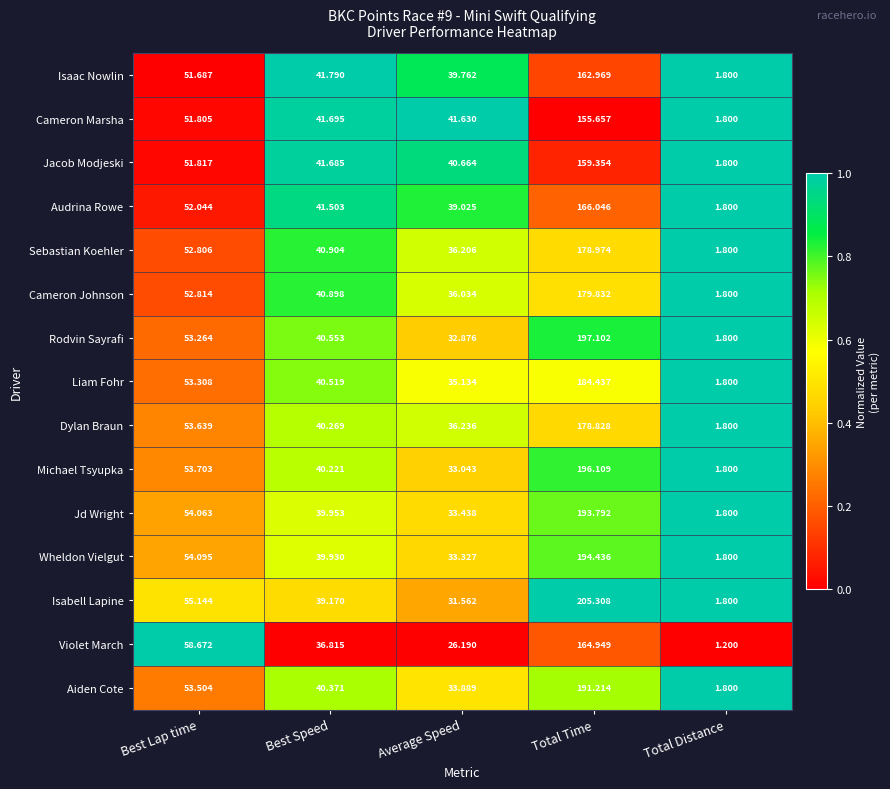

Rank the series at Best Speed from highest to lowest value.

Isaac Nowlin, Cameron Marsha, Jacob Modjeski, Audrina Rowe, Sebastian Koehler, Cameron Johnson, Rodvin Sayrafi, Liam Fohr, Aiden Cote, Dylan Braun, Michael Tsyupka, Jd Wright, Wheldon Vielgut, Isabell Lapine, Violet March